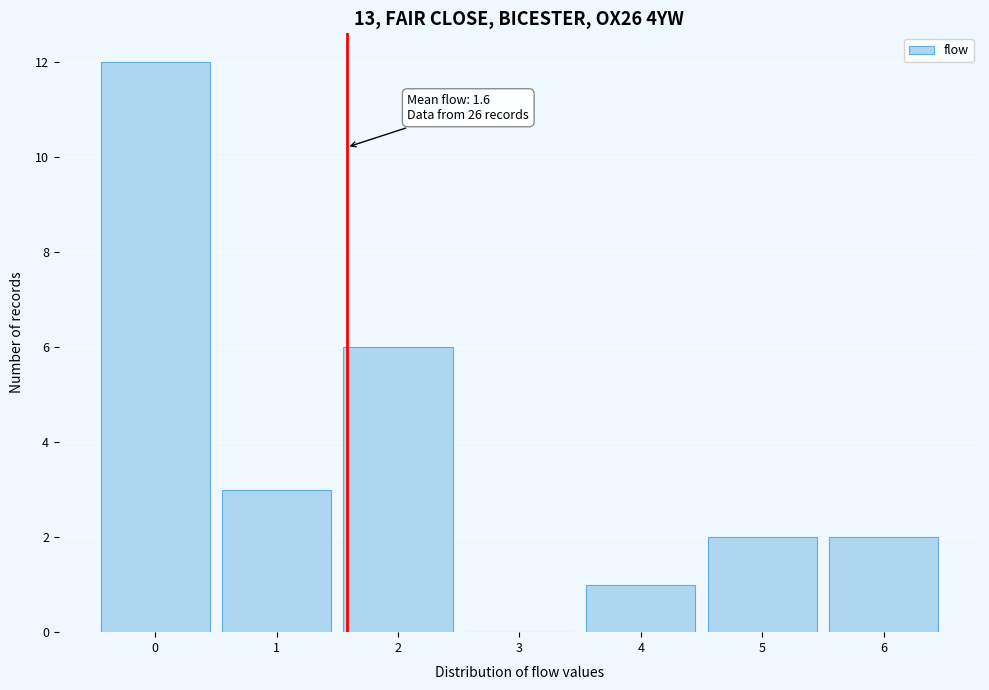

Over which range of the x-axis is the bar tallest?

-0.5 to 0.5